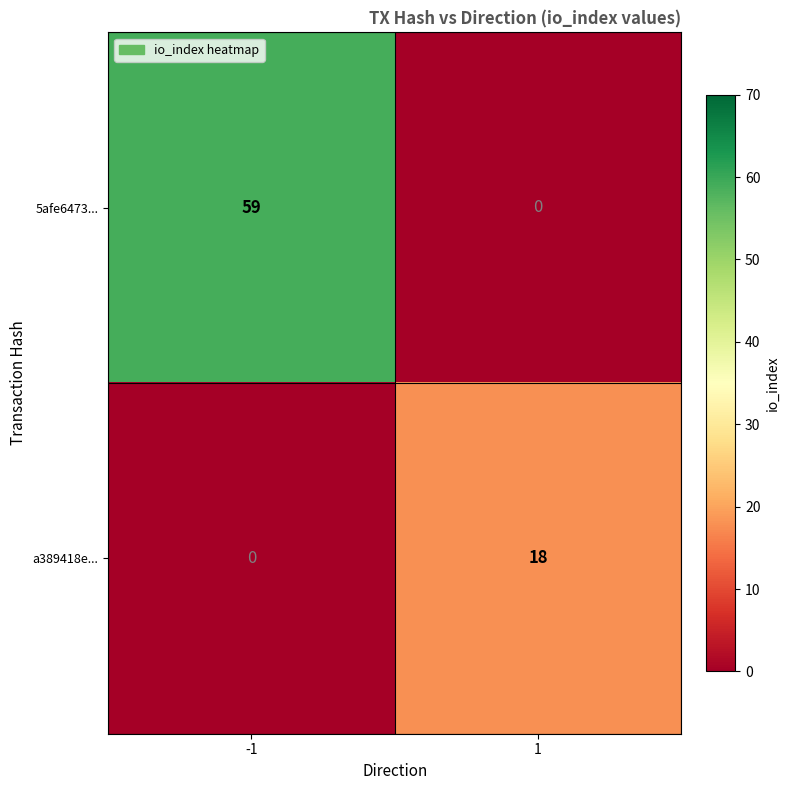

Rank the series at -1 from lowest to highest value.

a389418e..., 5afe6473...